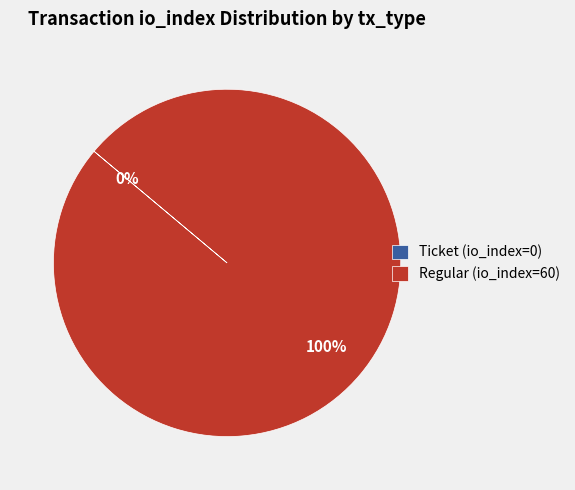

Is it true that Ticket (io_index=0) is 0% of the pie?

True